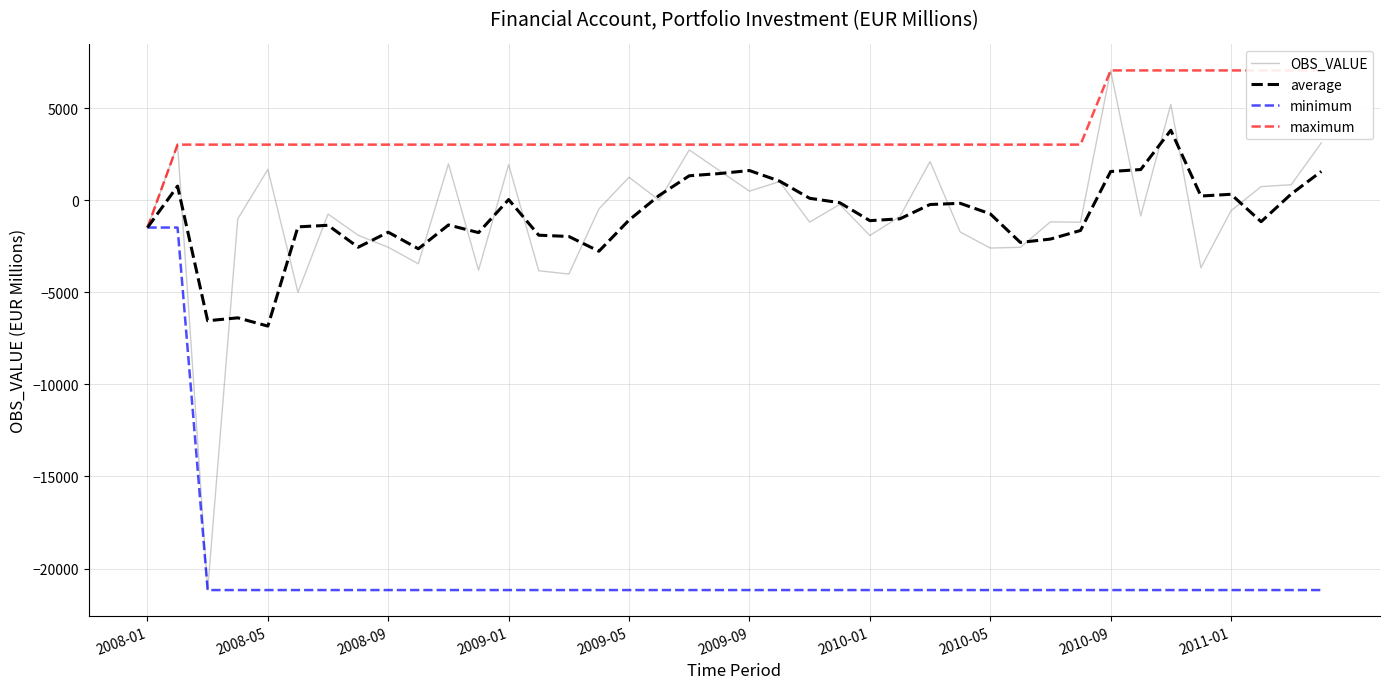

Reading left to right, transcribe all the data shown in this chart.

OBS_VALUE: -1473.6	3032.4	-21170.4	-999.1	1685.4	-4993.9	-741.1	-1892.9	-2546.4	-3440.0	1988.4	-3791.9	1945.2	-3819.7	-4001.7	-458.7	1259.6	10.7	2747.0	1622.7	504.4	1023.9	-1176.4	-216.2	-1905.7	-874.2	2116.0	-1710.6	-2586.9	-2547.8	-1164.6	-1183.3	7064.2	-844.9	5220.2	-3658.5	-558.6	749.8	853.4	3129.0
average: -1473.6	779.4	-6537.2	-6379.1	-6828.1	-1435.9	-1349.9	-2542.6	-1726.8	-2626.4	-1332.7	-1747.8	47.2	-1888.8	-1958.7	-2760.0	-1067.0	270.5	1339.1	1460.1	1624.7	1050.4	117.3	-122.9	-1099.4	-998.7	-221.3	-156.3	-727.2	-2281.8	-2099.8	-1631.9	1572.1	1678.7	3813.2	239.0	334.4	-1155.7	348.2	1577.4
minimum: -1473.6	-1473.6	-21170.4	-21170.4	-21170.4	-21170.4	-21170.4	-21170.4	-21170.4	-21170.4	-21170.4	-21170.4	-21170.4	-21170.4	-21170.4	-21170.4	-21170.4	-21170.4	-21170.4	-21170.4	-21170.4	-21170.4	-21170.4	-21170.4	-21170.4	-21170.4	-21170.4	-21170.4	-21170.4	-21170.4	-21170.4	-21170.4	-21170.4	-21170.4	-21170.4	-21170.4	-21170.4	-21170.4	-21170.4	-21170.4
maximum: -1473.6	3032.4	3032.4	3032.4	3032.4	3032.4	3032.4	3032.4	3032.4	3032.4	3032.4	3032.4	3032.4	3032.4	3032.4	3032.4	3032.4	3032.4	3032.4	3032.4	3032.4	3032.4	3032.4	3032.4	3032.4	3032.4	3032.4	3032.4	3032.4	3032.4	3032.4	3032.4	7064.2	7064.2	7064.2	7064.2	7064.2	7064.2	7064.2	7064.2